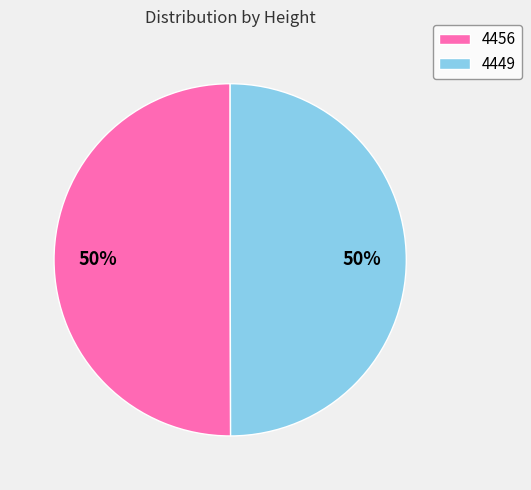

To the nearest percent, what is the average slice percentage?

50%